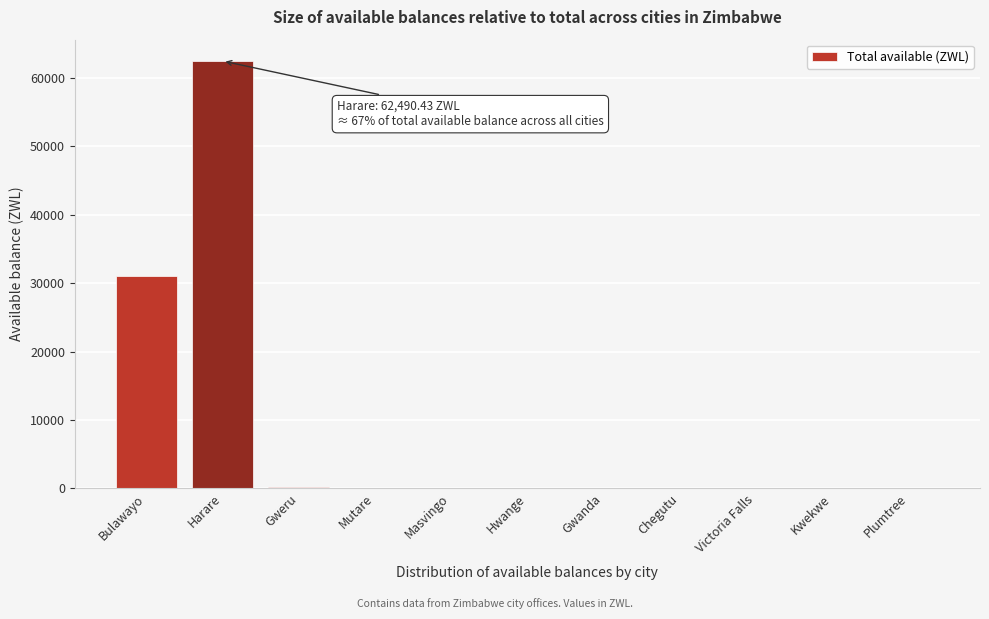

What is the maximum value shown in the chart?

62490.4